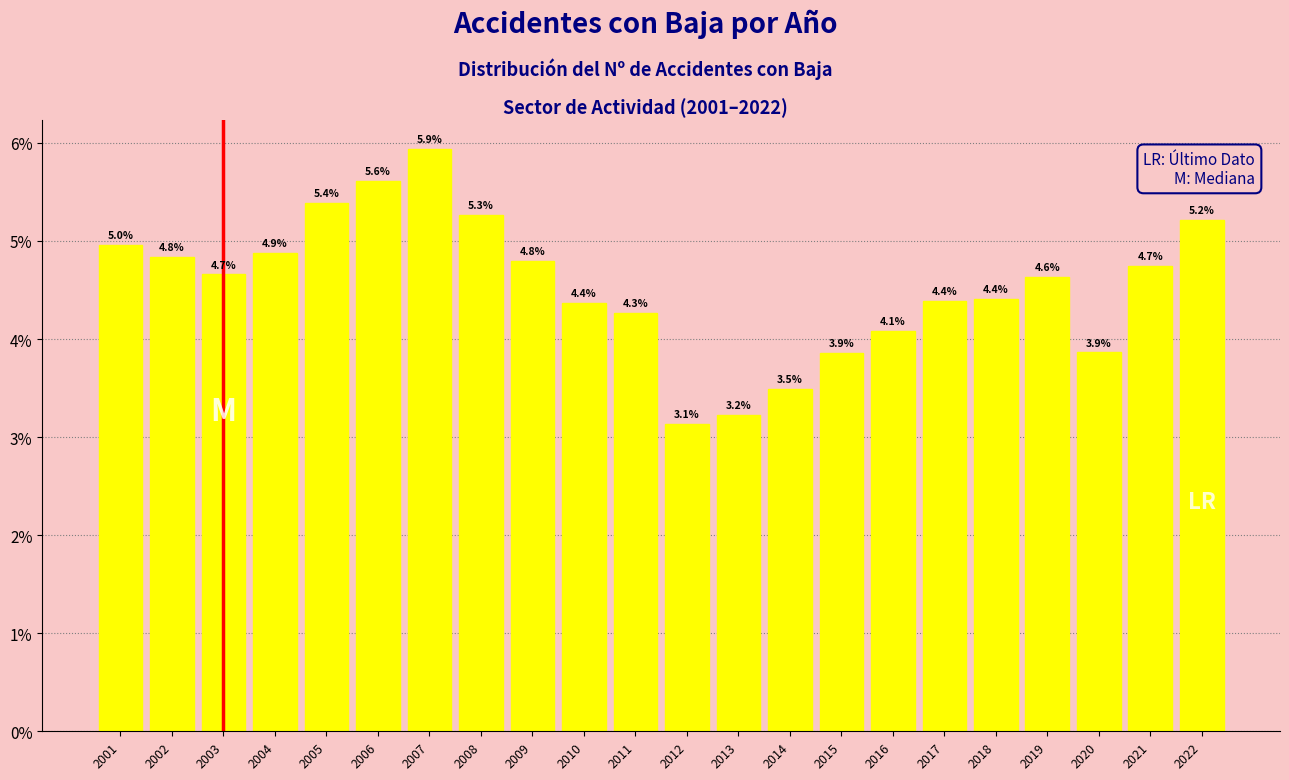

Reading right to left, list all the values displayed in this chart.

2022=5.2	2021=4.7	2020=3.9	2019=4.6	2018=4.4	2017=4.4	2016=4.1	2015=3.9	2014=3.5	2013=3.2	2012=3.1	2011=4.3	2010=4.4	2009=4.8	2008=5.3	2007=5.9	2006=5.6	2005=5.4	2004=4.9	2003=4.7	2002=4.8	2001=5.0